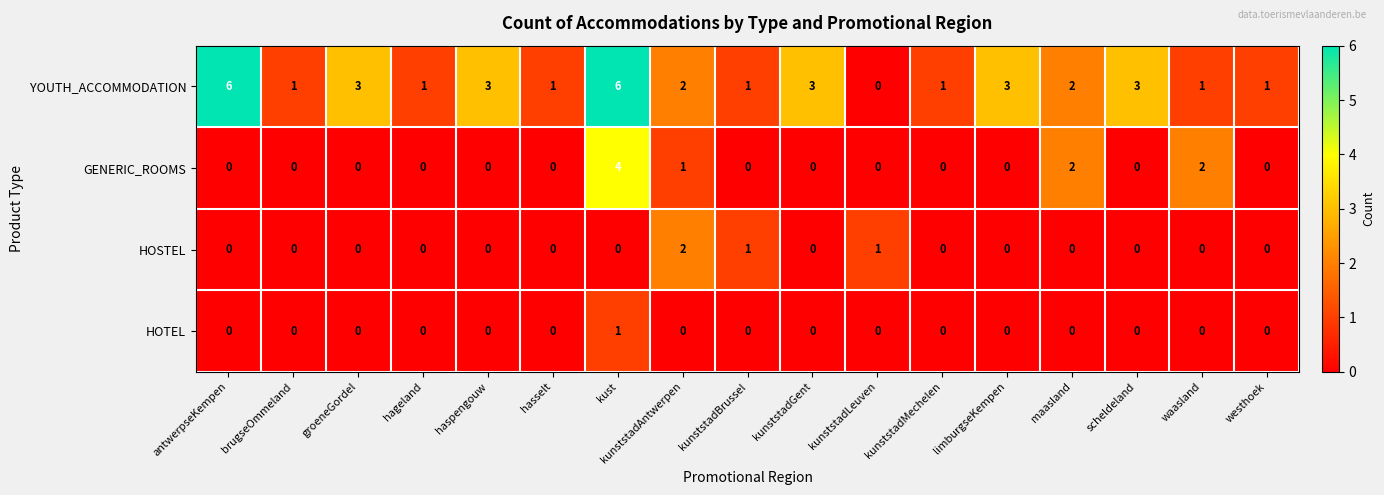

How many HOSTEL values are between 0 and 1?

16